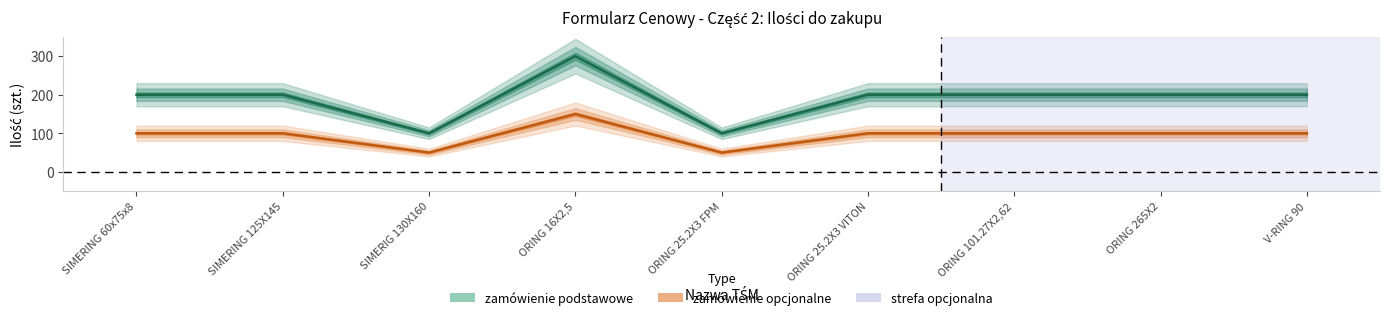

Where is the first local maximum for ilość do zakupu - zamówienie podstawowe?

ORING 16X2,5